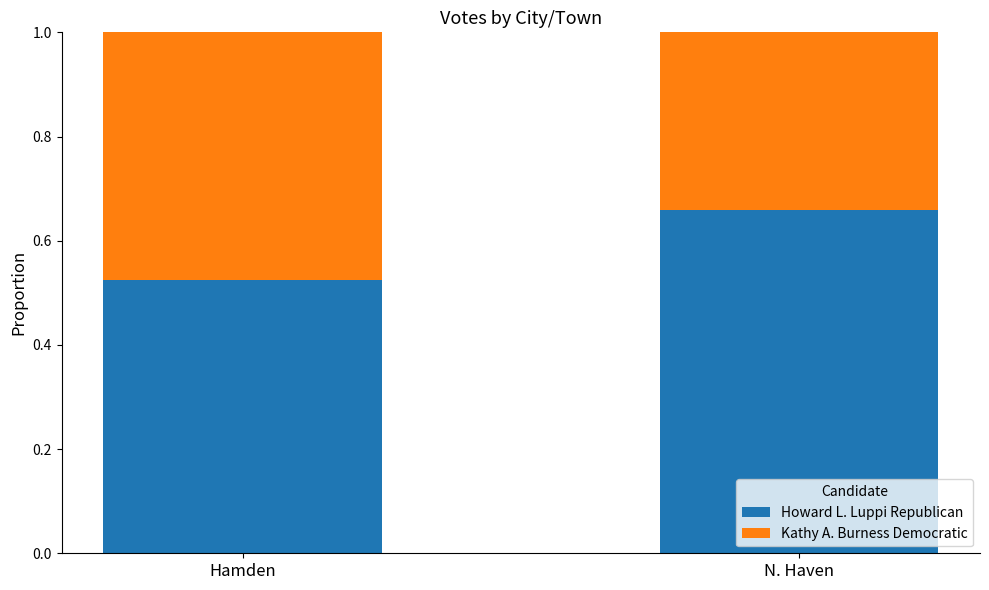

True or false: Howard L. Luppi Republican has a value of 1.0 at N. Haven.

False